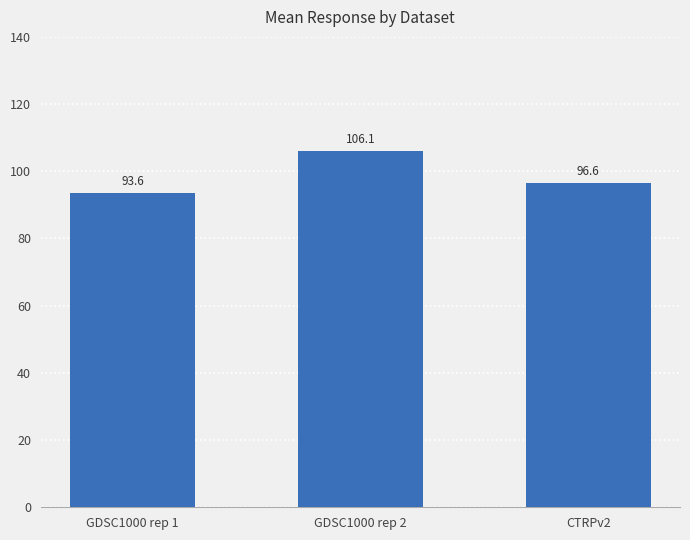

Reading right to left, what are all the values shown in this chart?

CTRPv2=96.6	GDSC1000 rep 2=106.1	GDSC1000 rep 1=93.6